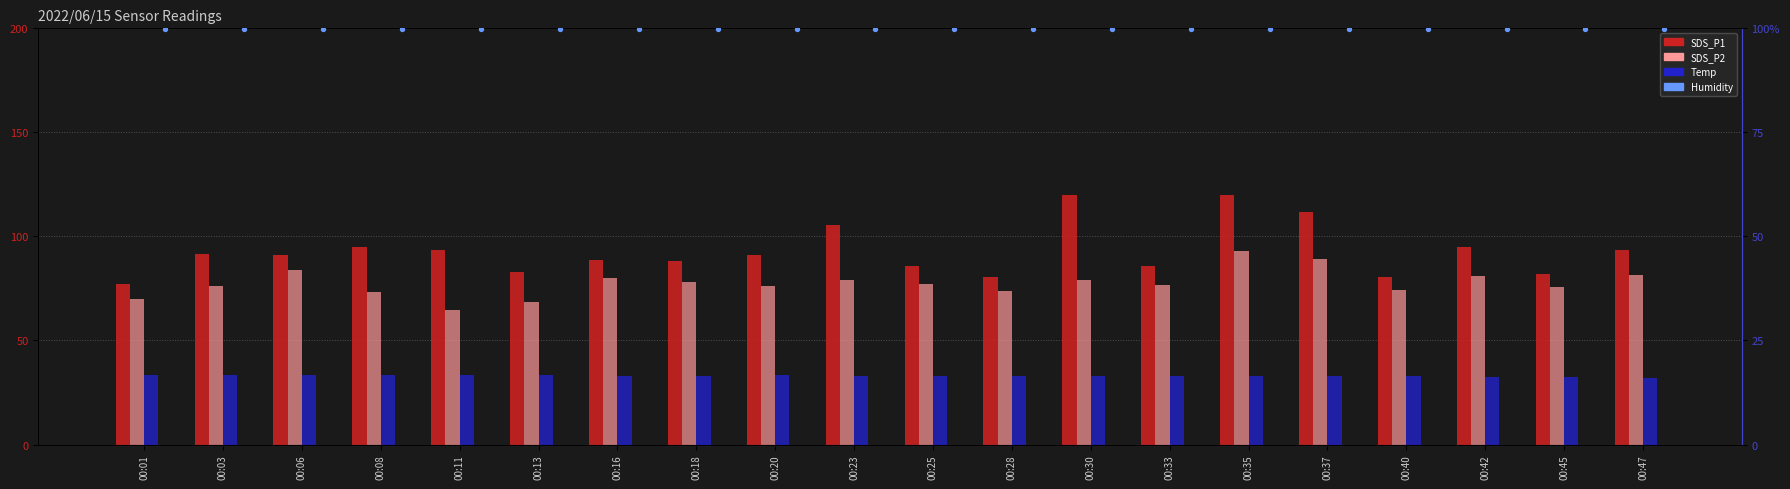

Which series contains the highest Y value?

SDS_P1